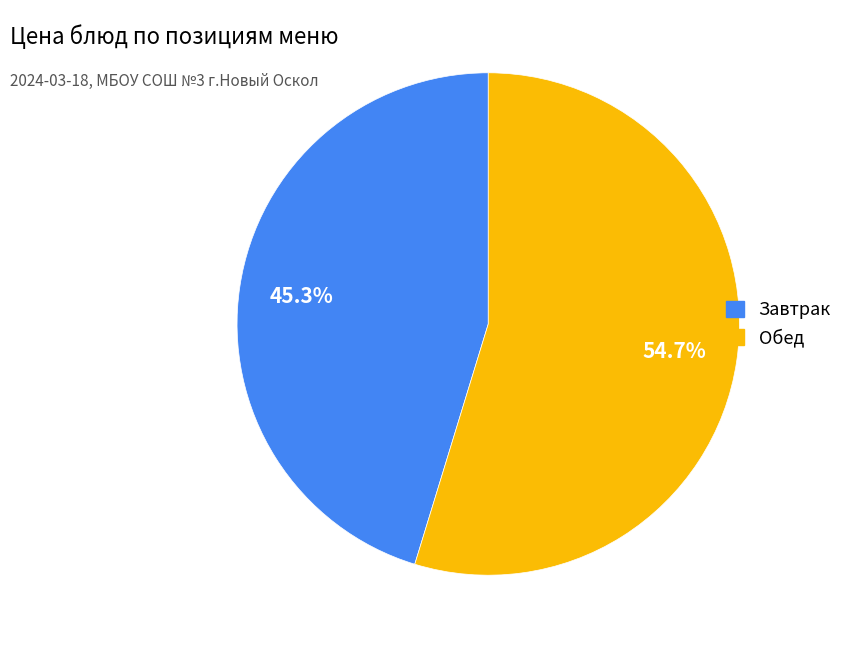

To the nearest percent, what is the average slice percentage?

50%